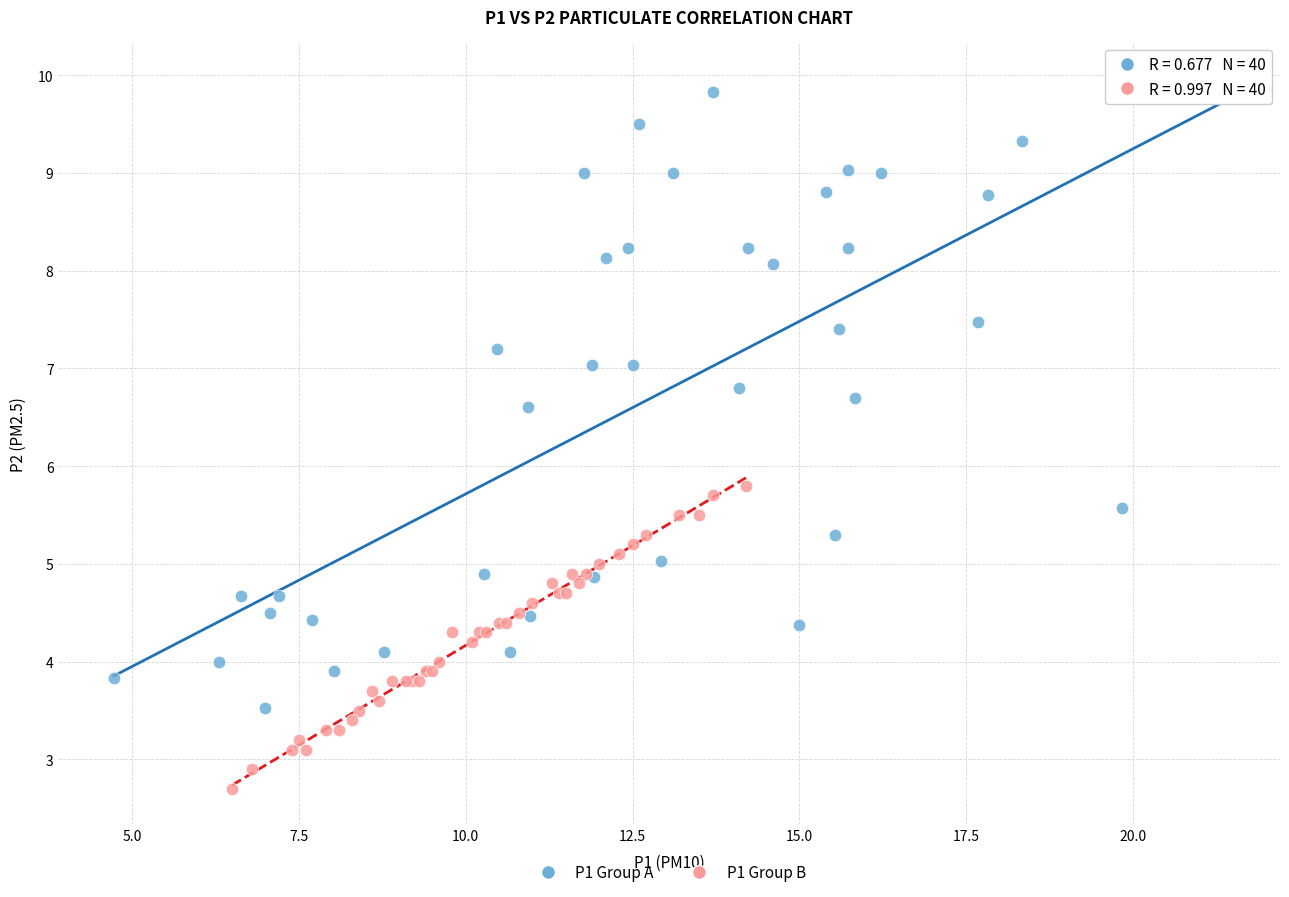

Which series contains the lowest Y value?

P1 Group B